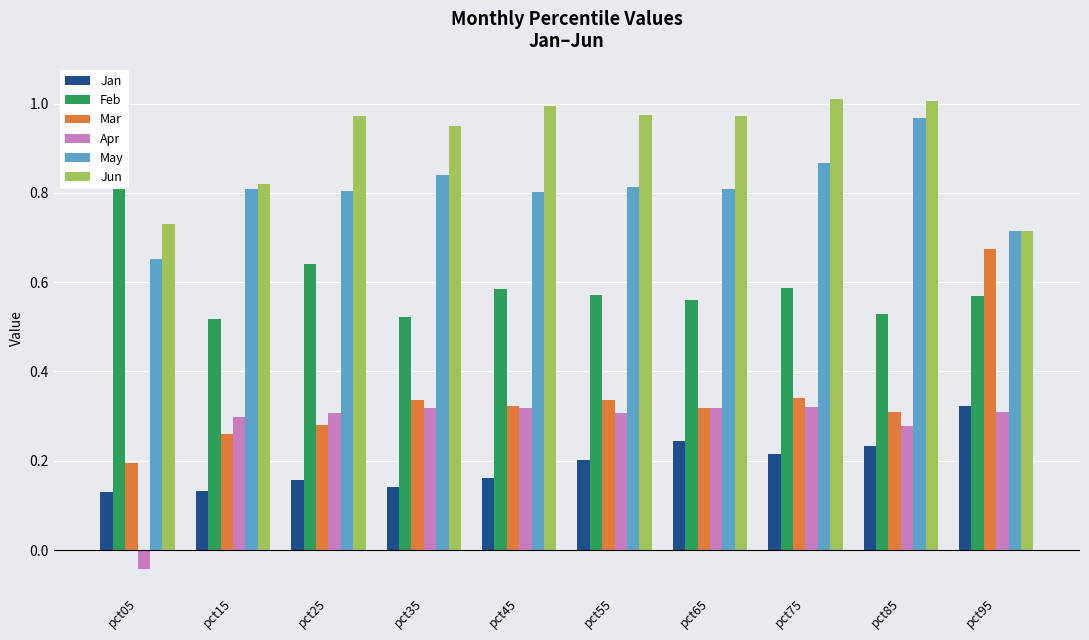

What are all the series names shown in the legend?

Jan, Feb, Mar, Apr, May, Jun